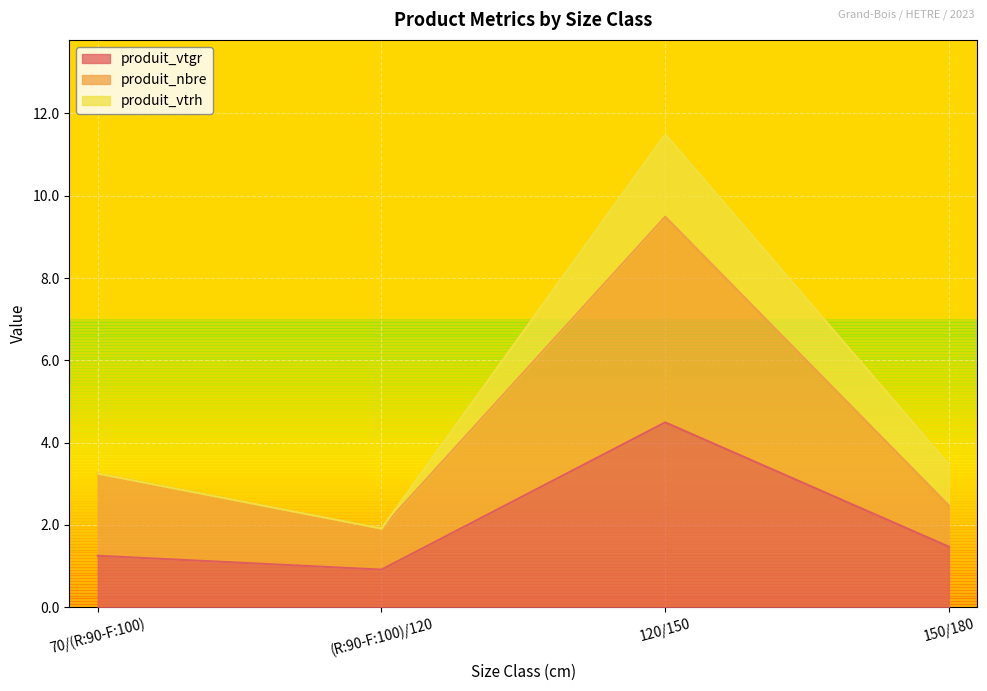

At how many categories does at least one series exceed 7?

1